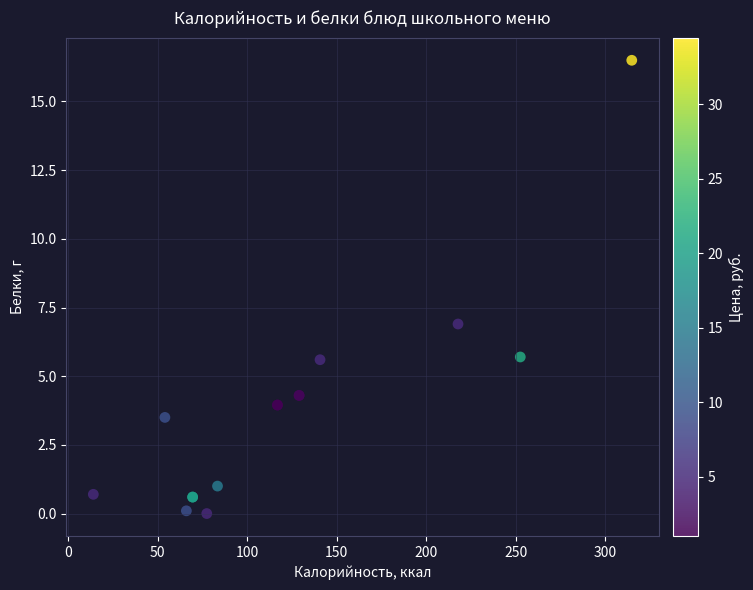

What Y value in the scatter plot is closest to 8?

6.9